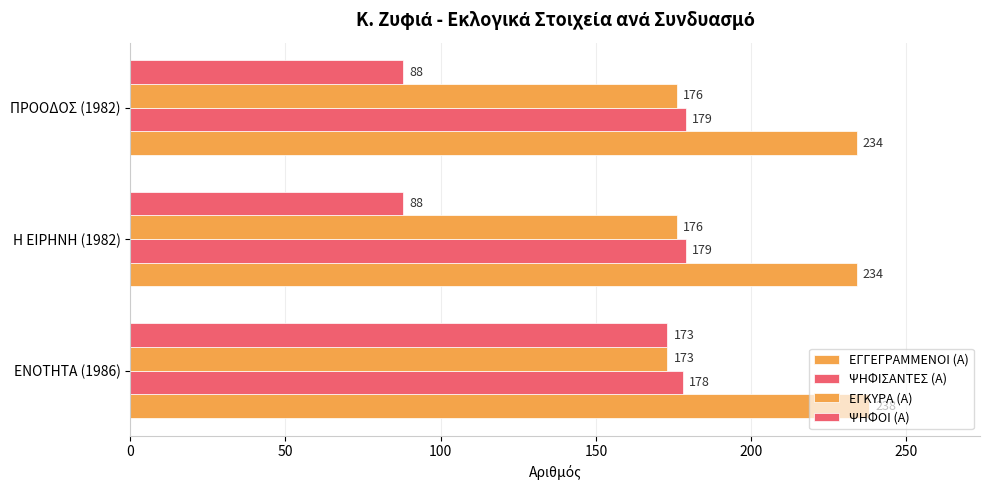

How many data points does each series have?

3